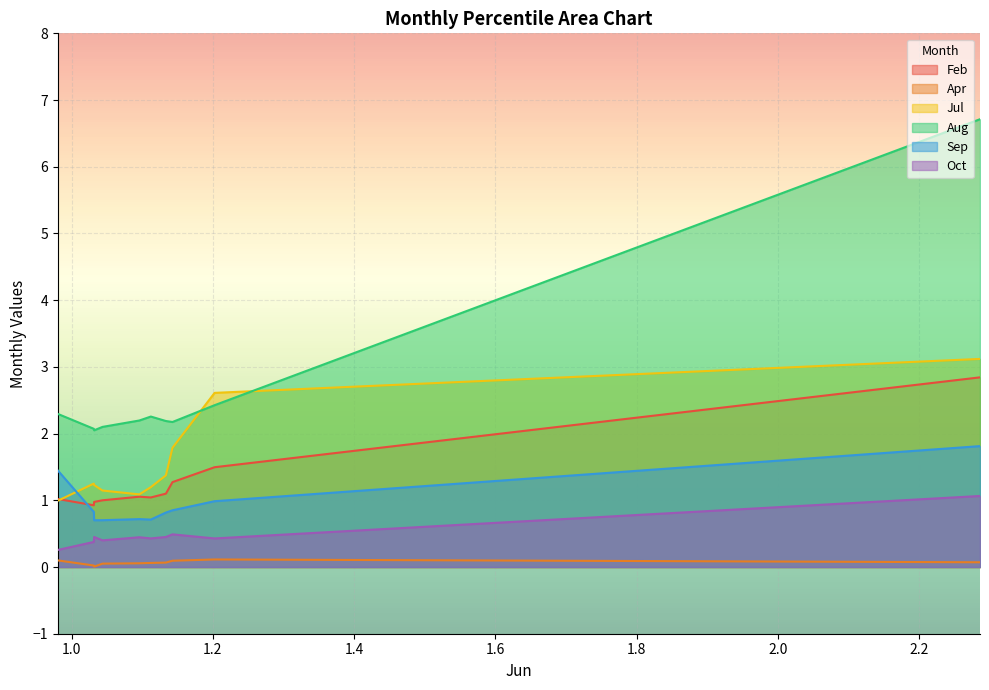

What is the difference between the highest and lowest values at pct95?

2.2